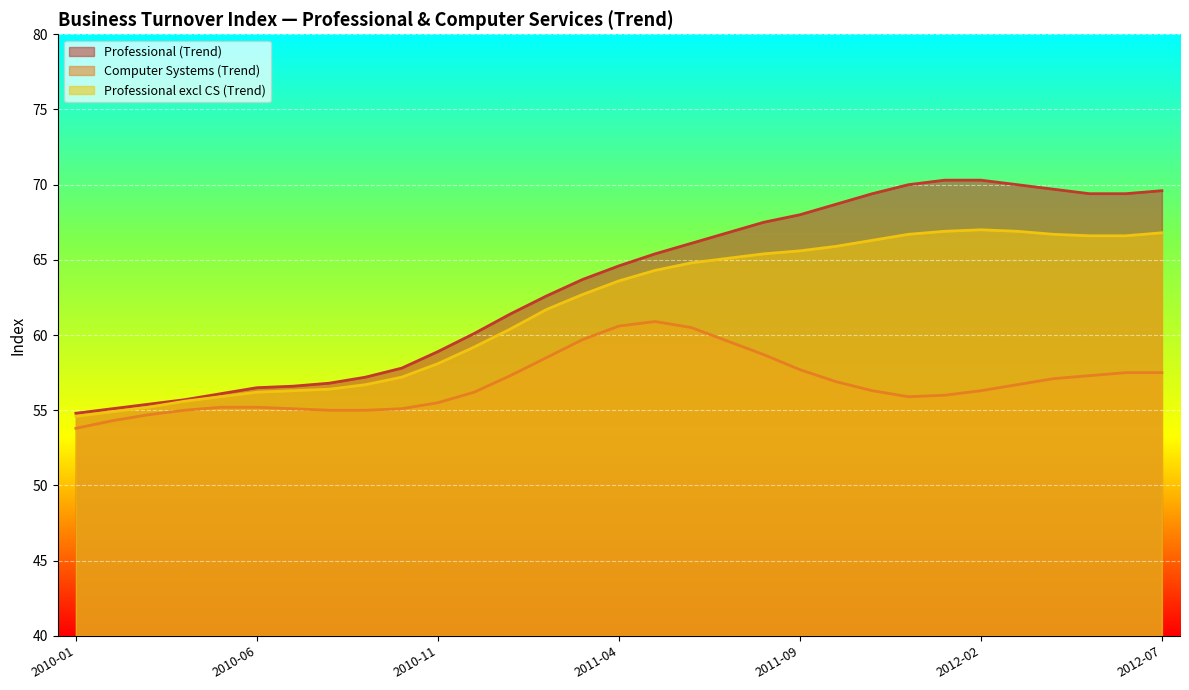

List the series in order of their peak value, lowest first.

Computer Systems (Trend), Professional excl CS (Trend), Professional (Trend)